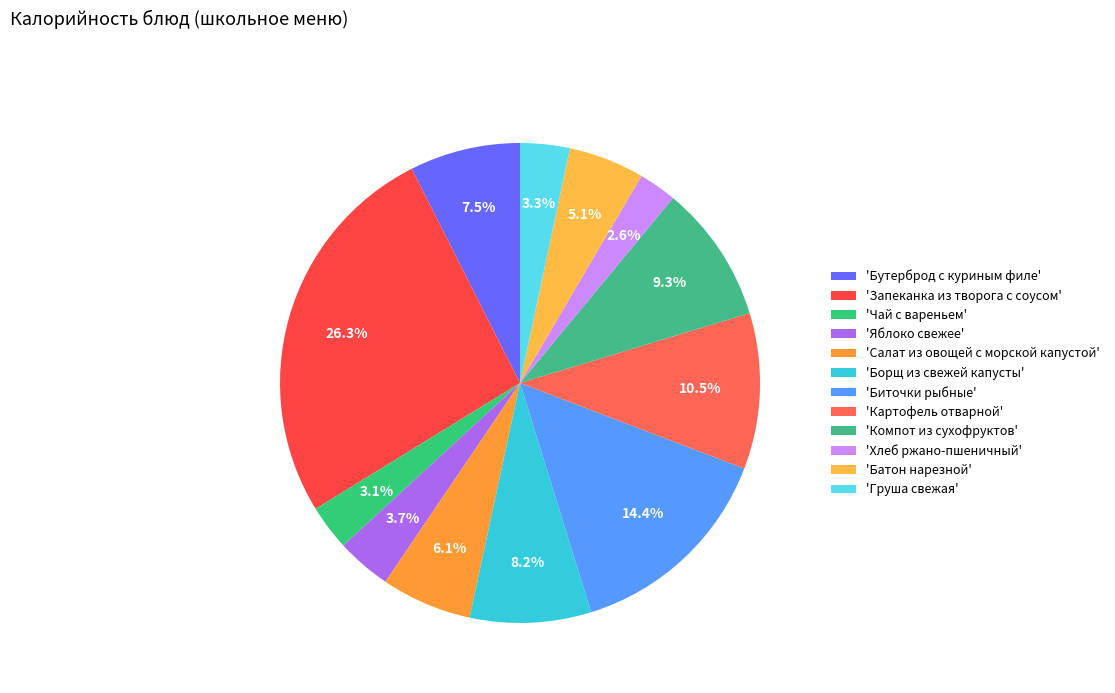

Rank the categories by value from highest to lowest.

Запеканка из творога с соусом, Биточки рыбные, Картофель отварной, Компот из сухофруктов, Борщ из свежей капусты, Бутерброд с куриным филе, Салат из овощей с морской капустой, Батон нарезной, Яблоко свежее, Груша свежая, Чай с вареньем, Хлеб ржано-пшеничный